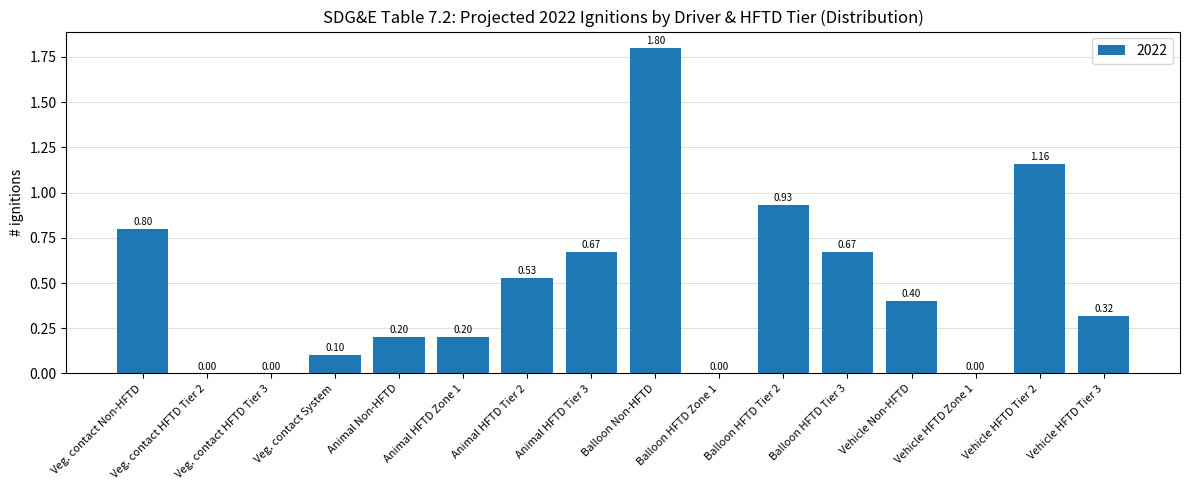

What is the sum of all values?

7.8